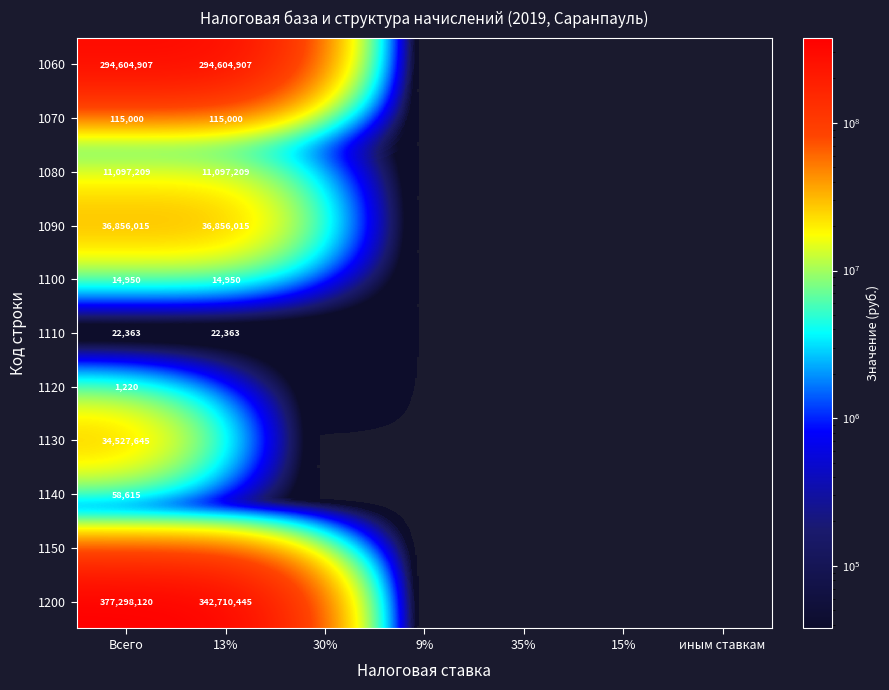

Which label corresponds to the smallest value in the chart?

30%